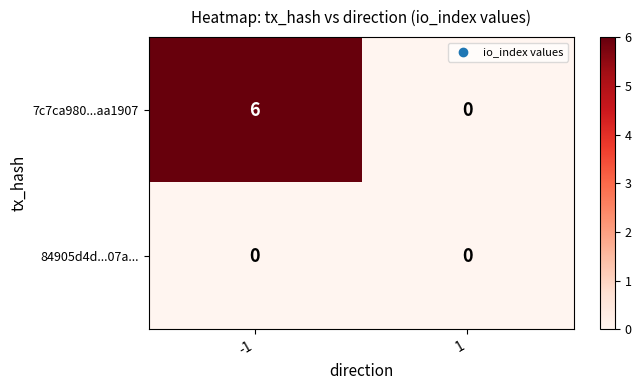

What is the maximum value for 7c7ca980...aa1907?

6